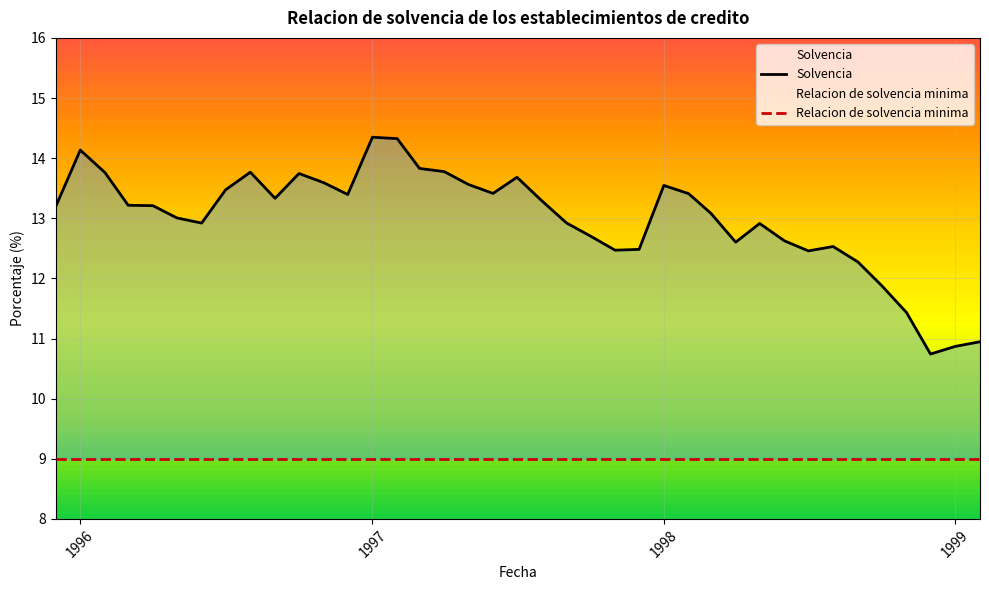

What is the sum of all values?

506.8